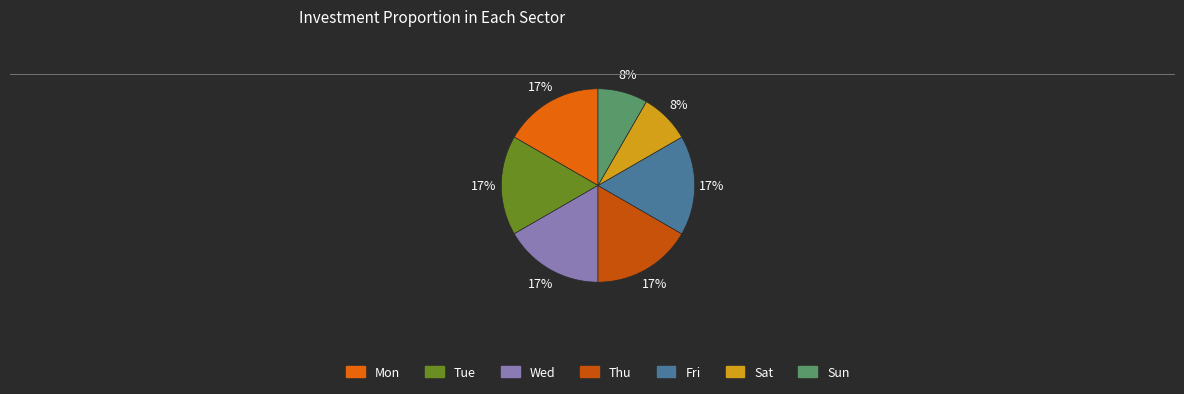

Approximately how many times larger is the value at Sun compared to Thu?

0.5